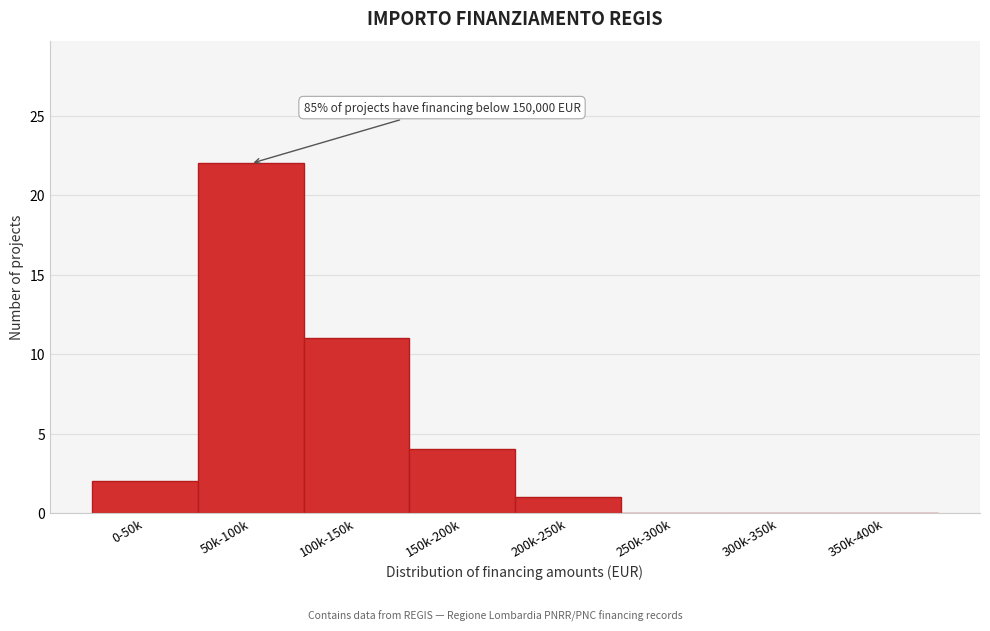

Reading left to right, extract all data points from this chart.

0-50k=2	50k-100k=22	100k-150k=11	150k-200k=4	200k-250k=1	250k-300k=0	300k-350k=0	350k-400k=0